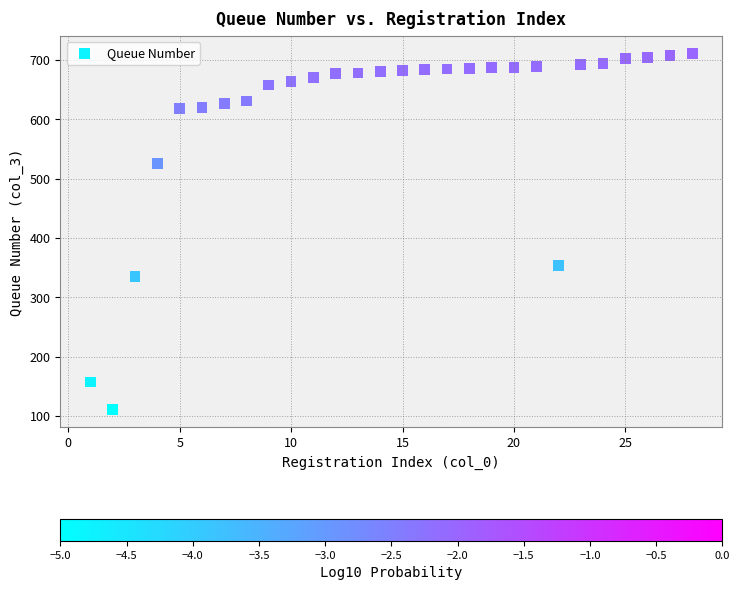

What Y value in the scatter plot is closest to 411?

353